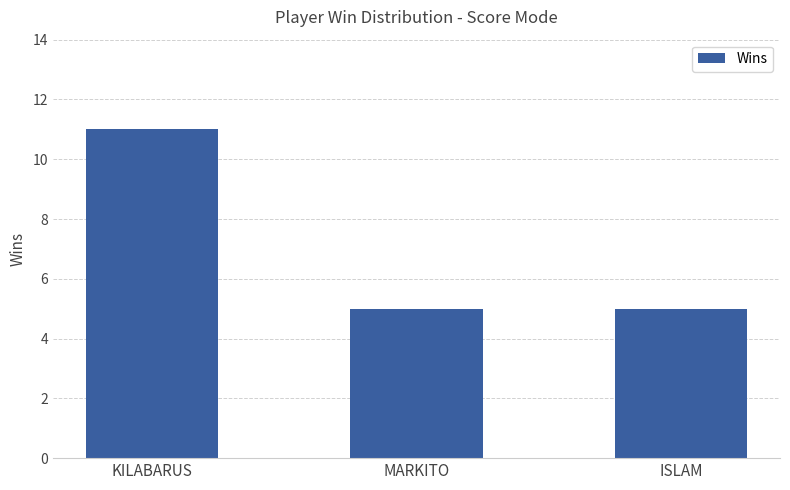

The chart shows a value of 5 at MARKITO. True or false?

True